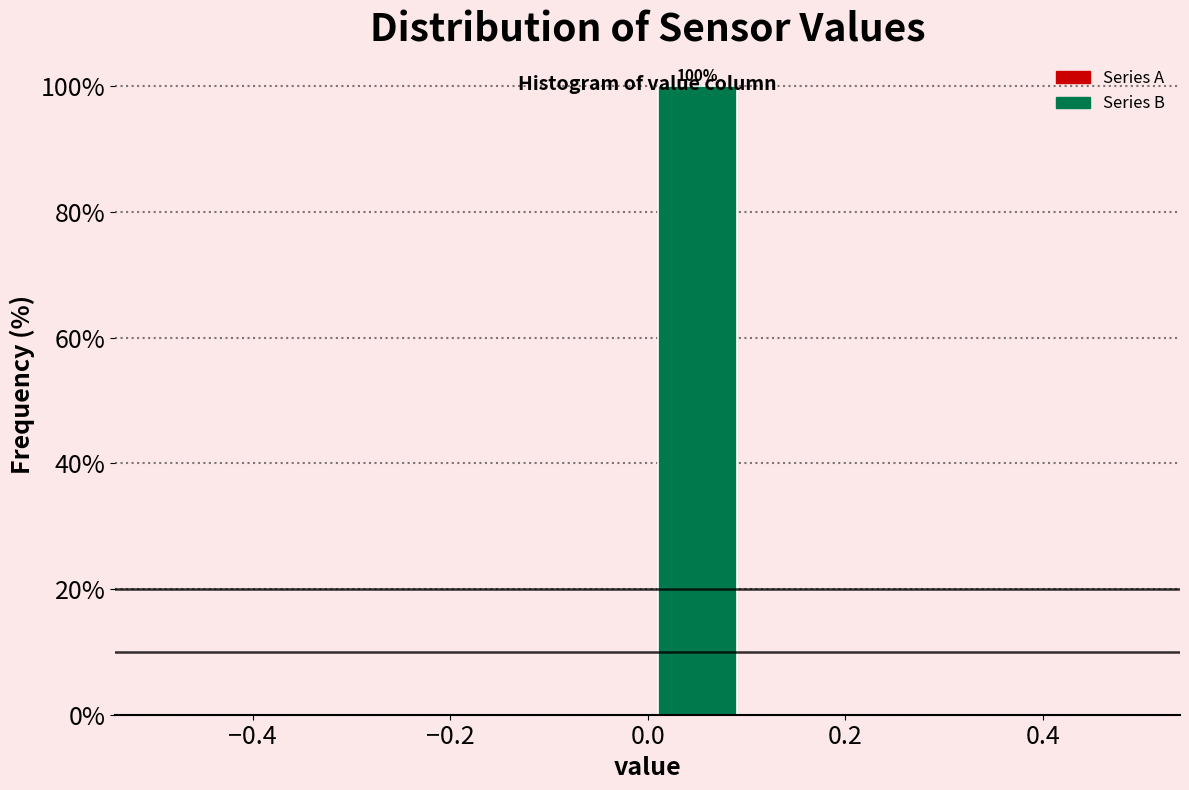

Which range on the x-axis has the tallest bar?

0.0 to 0.1